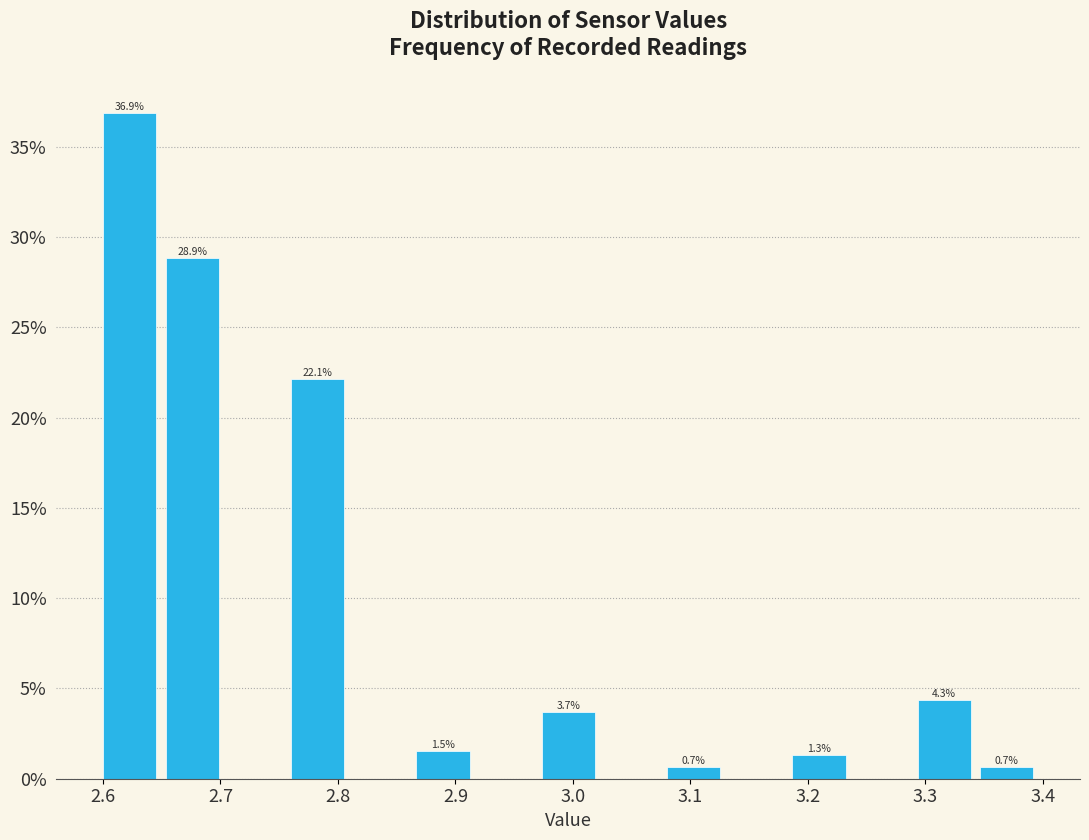

Over which range of the x-axis is the bar tallest?

2.60 to 2.65